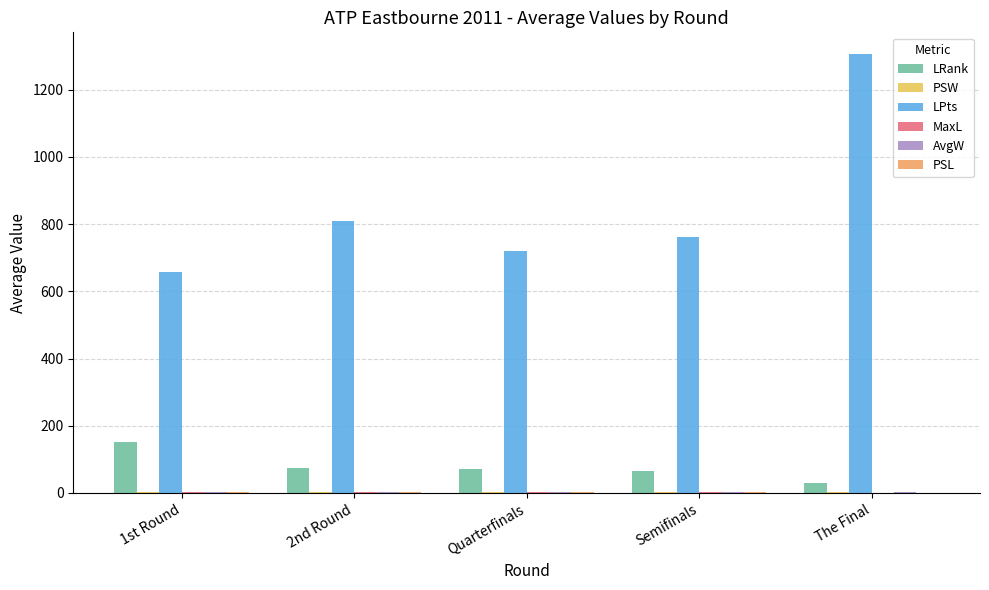

What is the sum of all LRank values?

392.4